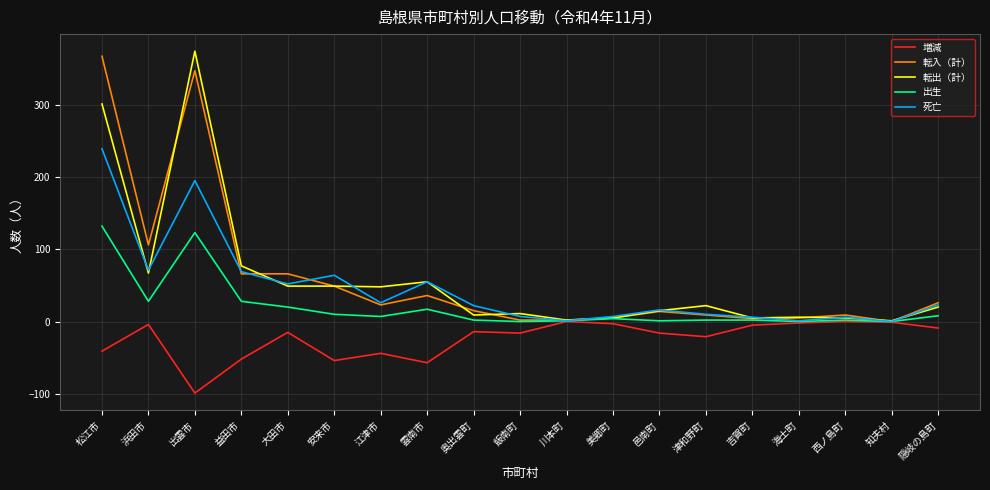

At which label is 転入（計） closest to 183?

浜田市